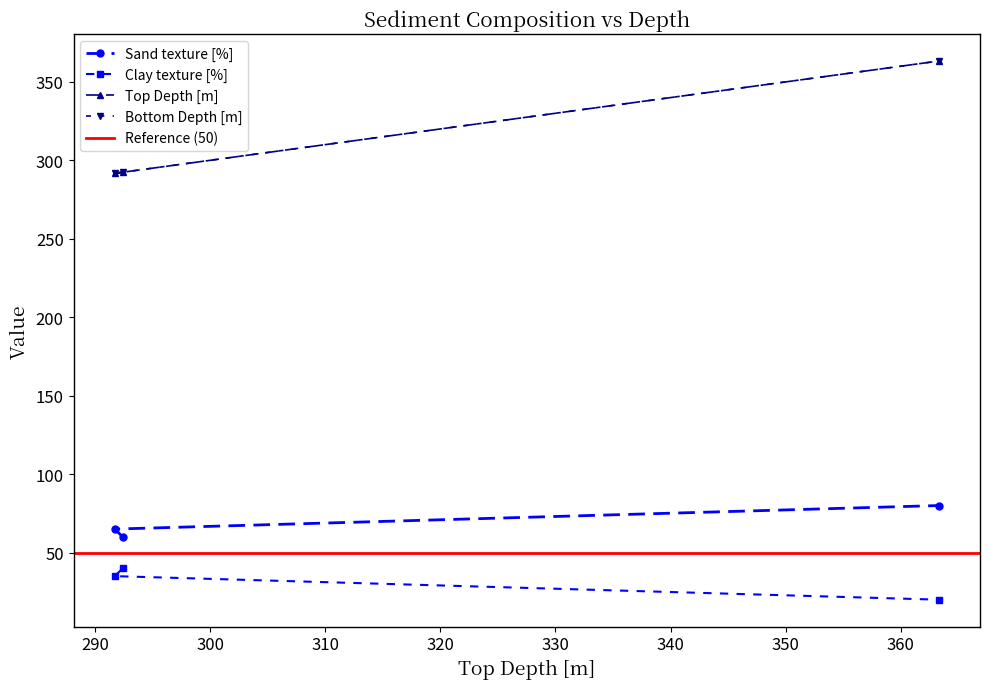

What is the highest value of the Sand texture [%] series?

80.0